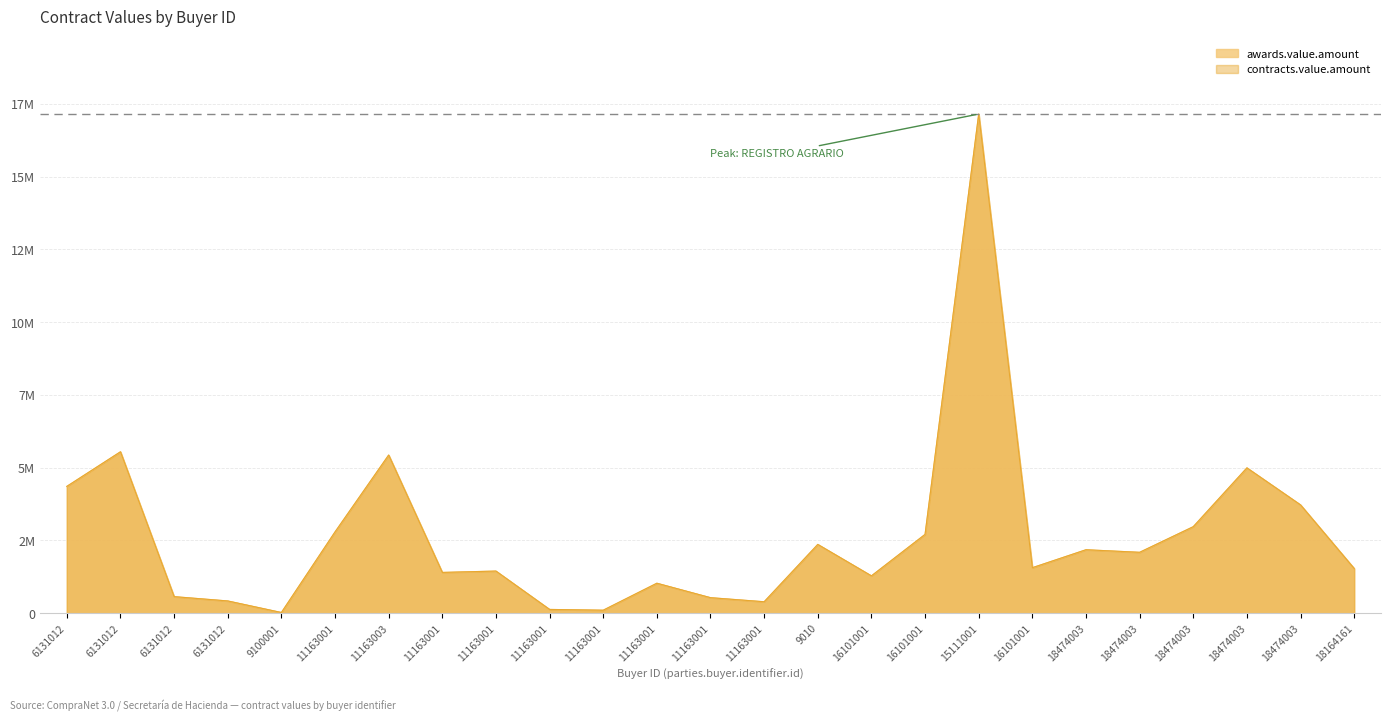

How many interior local peaks does the awards.value.amount series have?

8